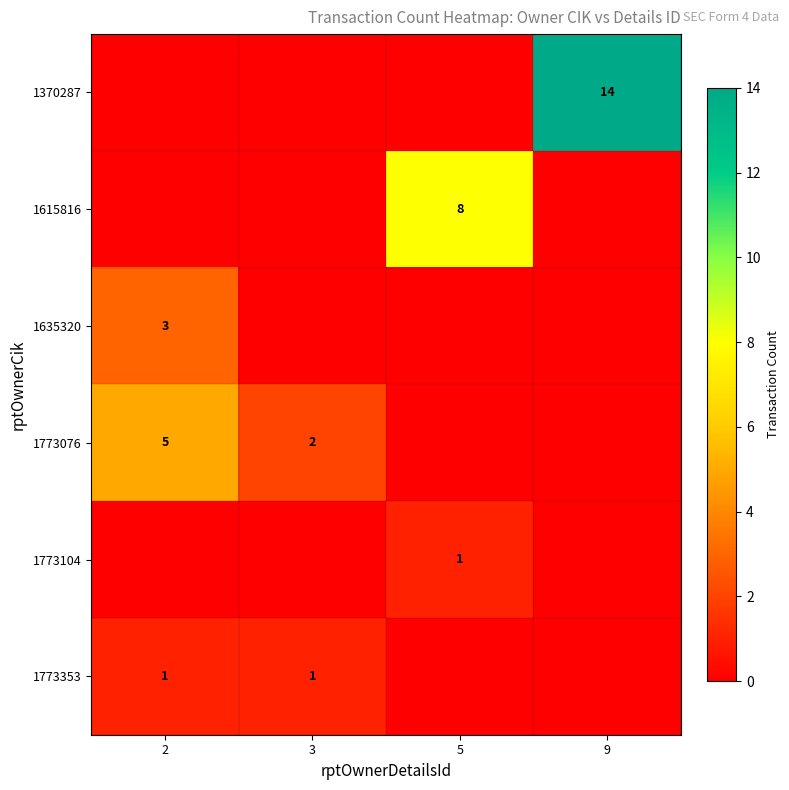

At how many categories does at least one series exceed 13?

1